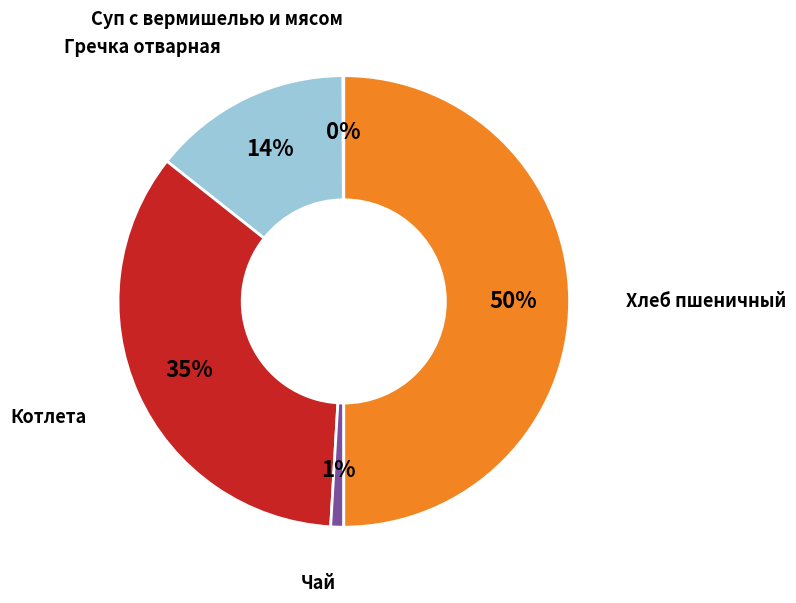

True or false: Котлета accounts for 35% of the total.

True